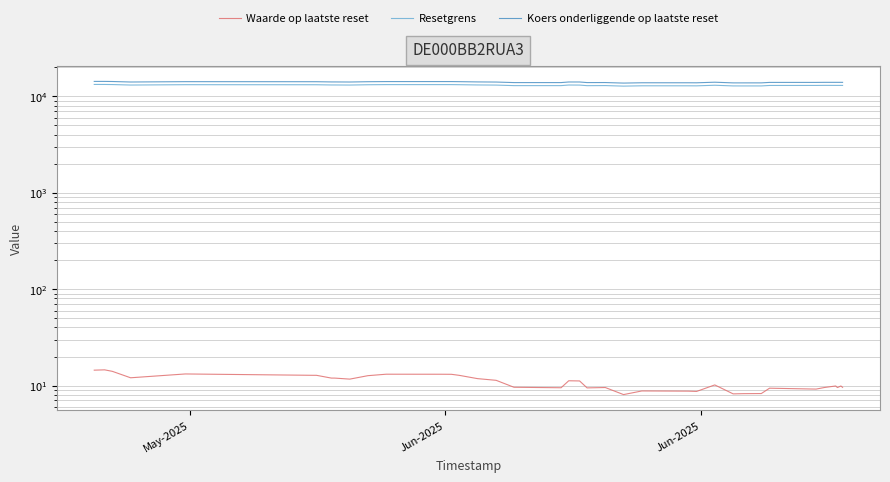

True or false: Resetgrens and Koers onderliggende op laatste reset intersect in this chart.

False